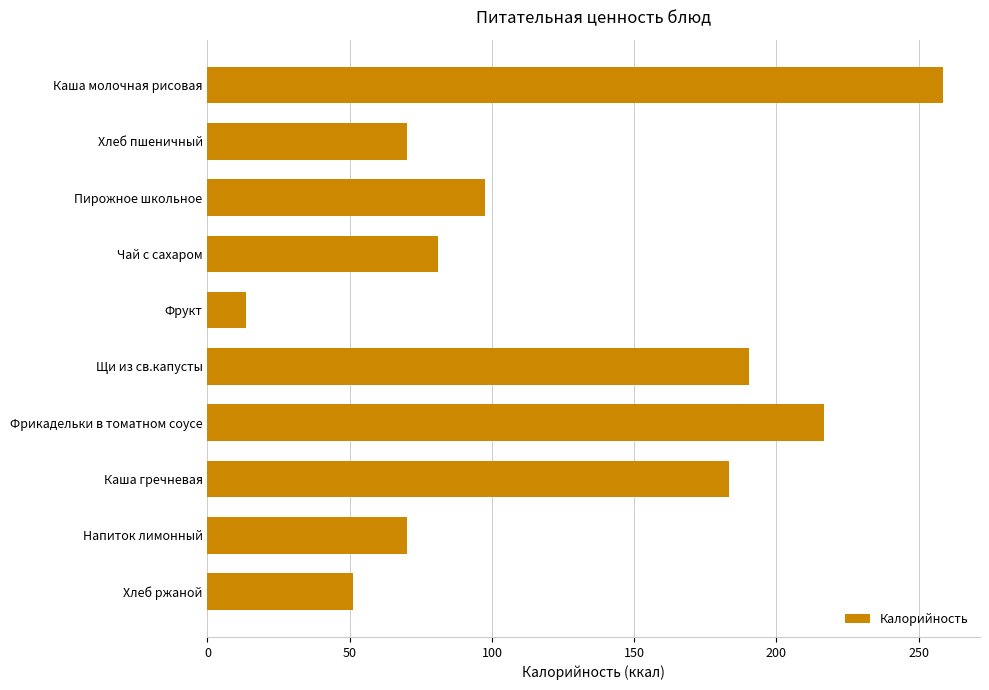

What is the ratio of the value at Напиток лимонный to the value at Каша молочная рисовая?

0.3